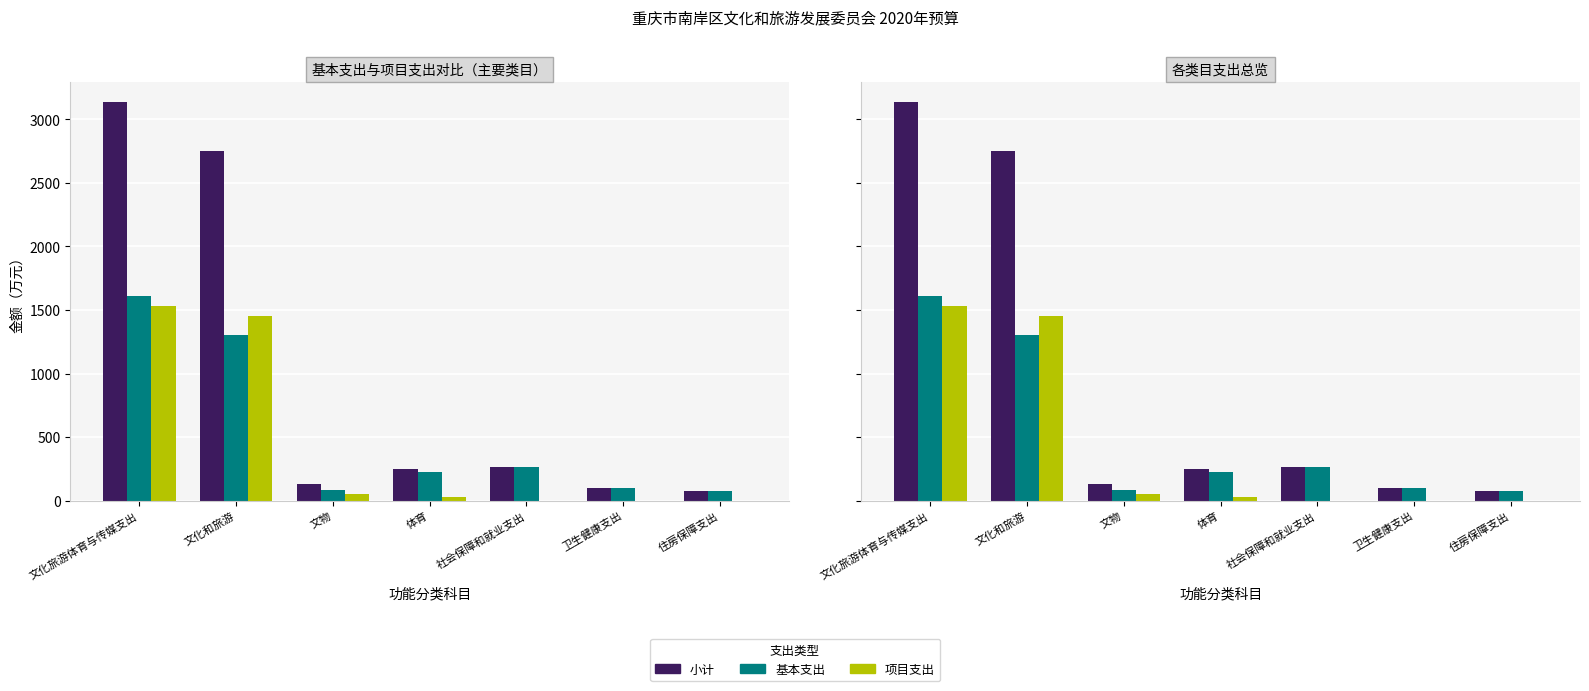

Which series has the widest spread of values?

小计